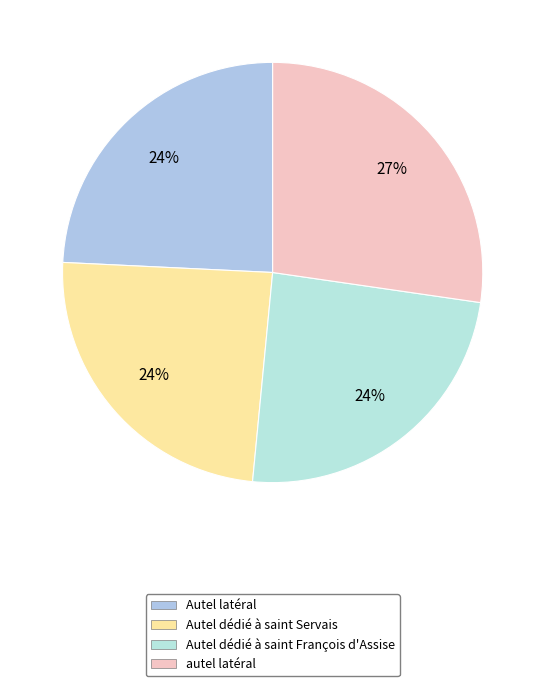

What is the smallest slice in the pie chart?

Autel latéral